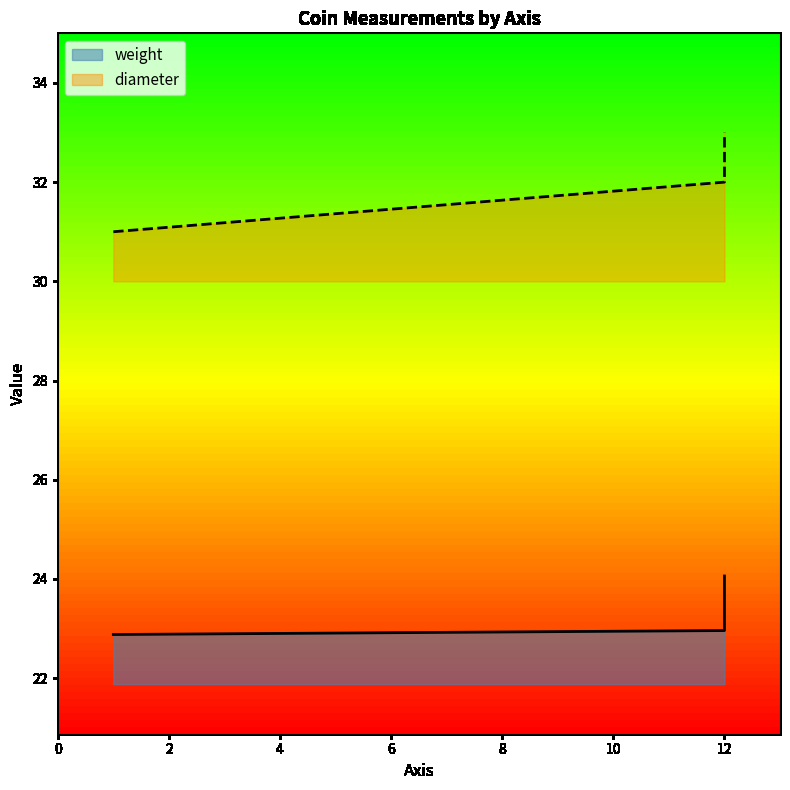

What is the value of the 3rd point from the left?

23.0